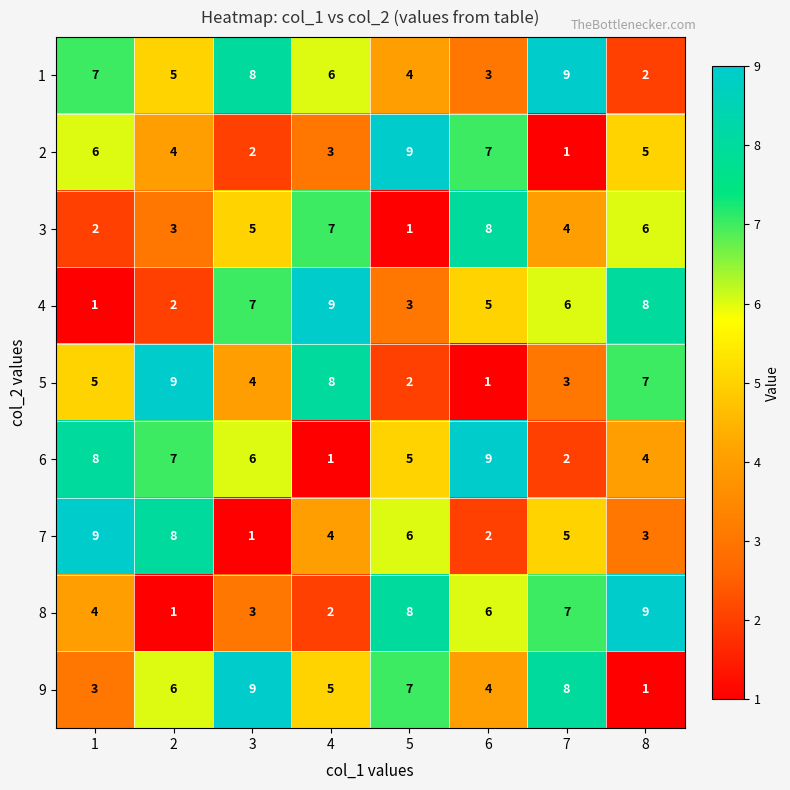

The value of 7 at 6 is 3. True or false?

False